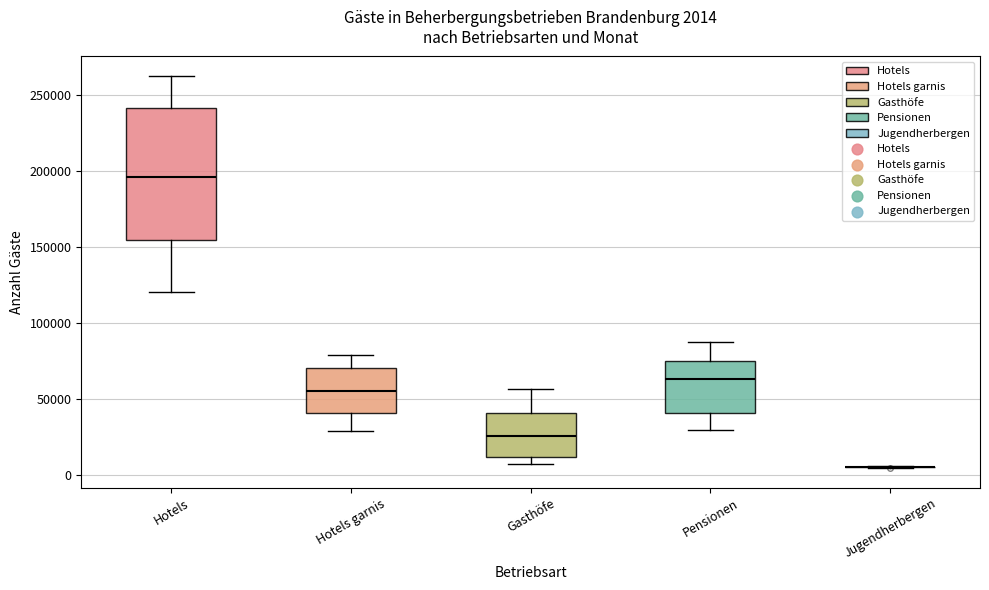

Which box is the tallest, from its lower edge to its upper edge?

Hotels